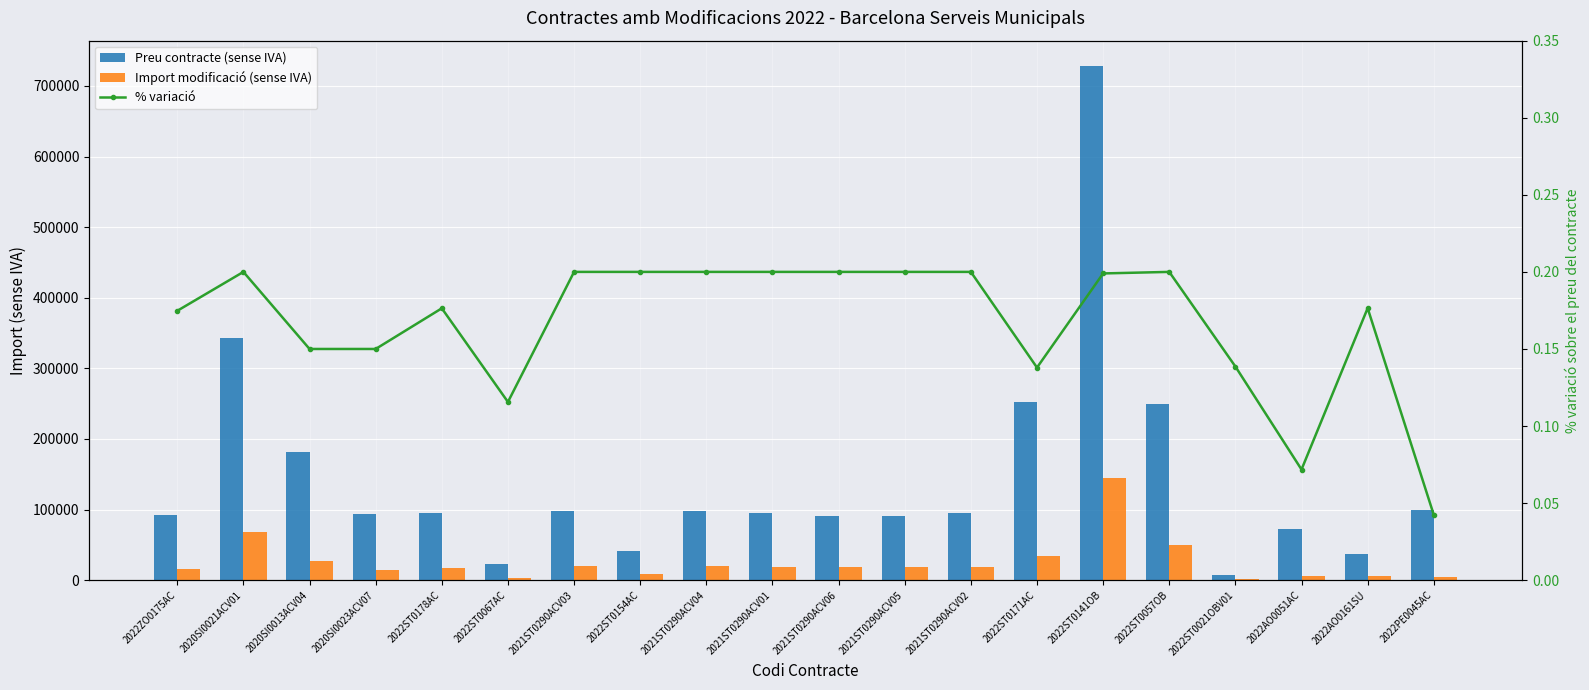

What is the value of the Preu contracte (sense IVA) bar at the 5th from the left?

95760.0